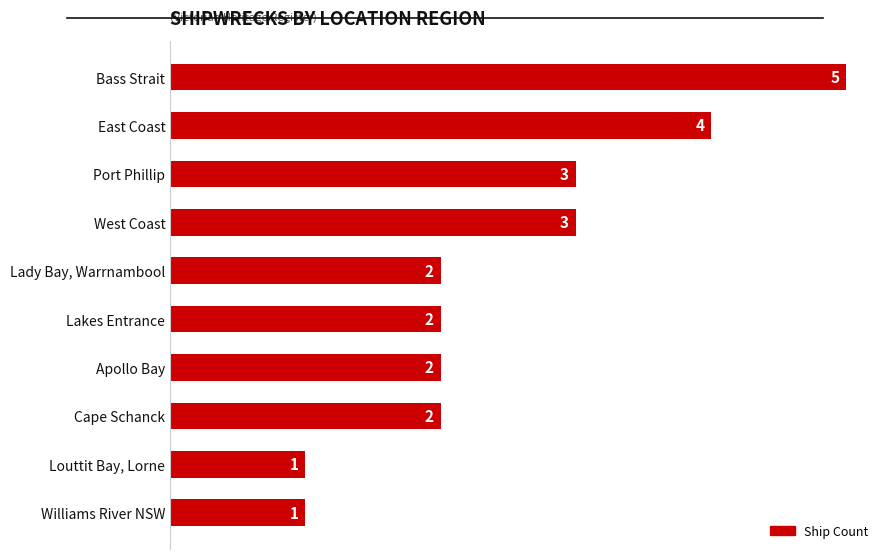

Count the number of categories in the chart.

10